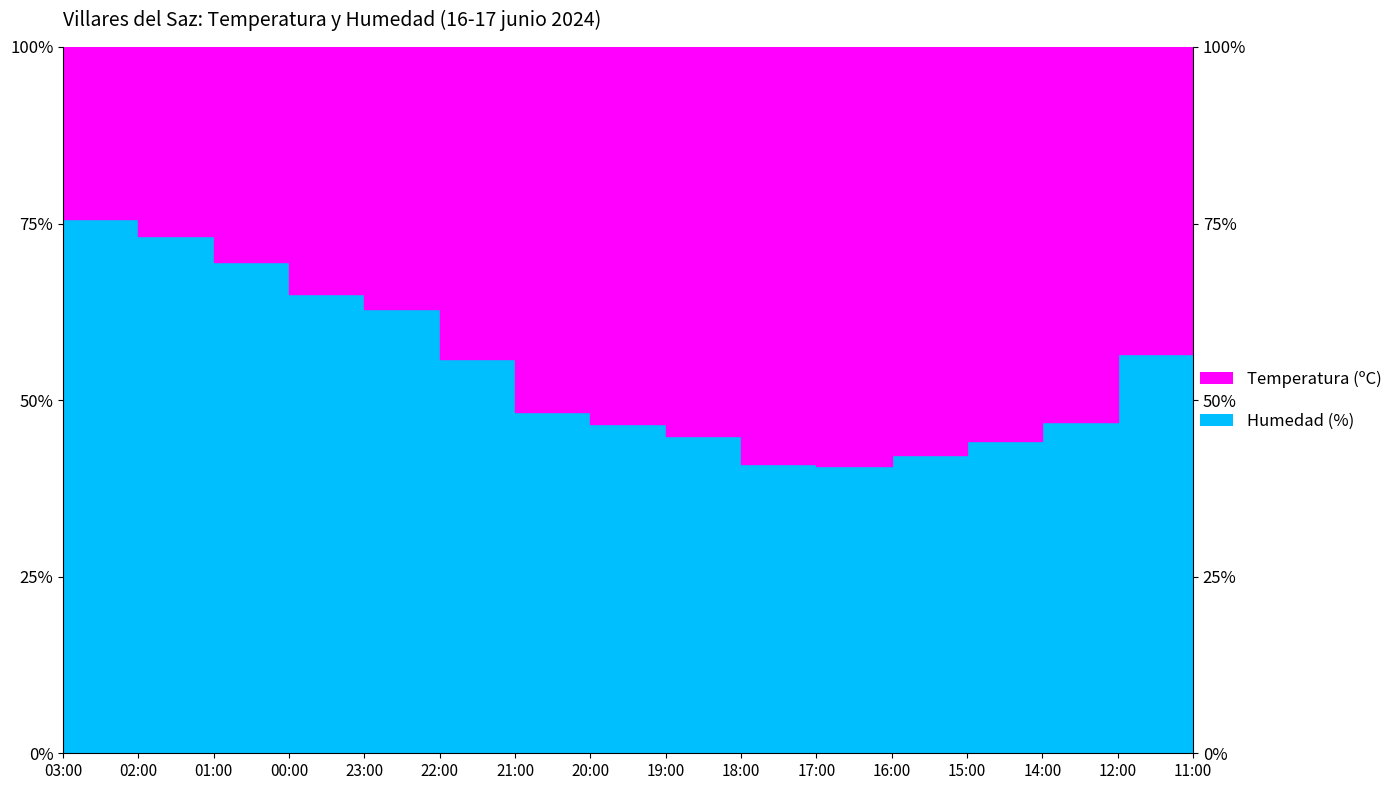

Does the chart display data point markers on the line(s)?

No